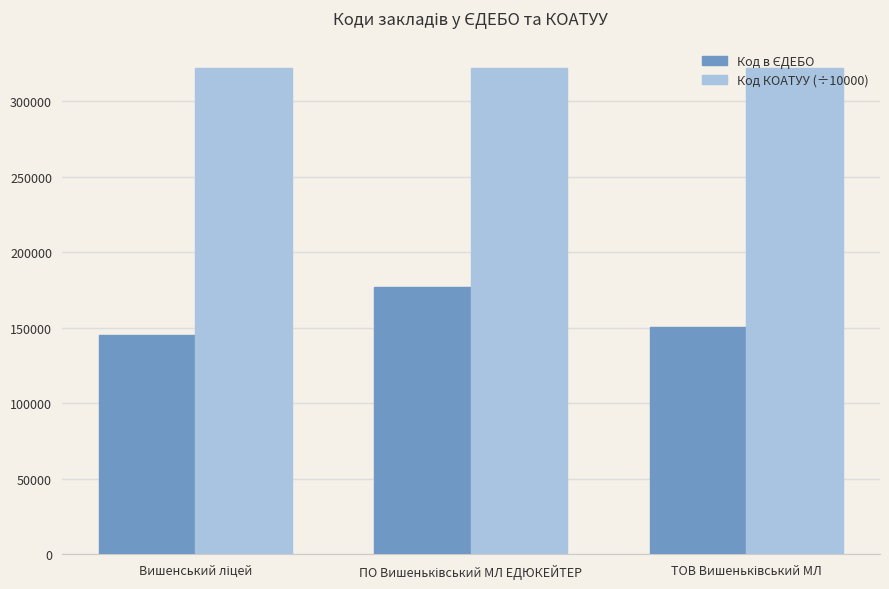

What is the sum of all Код КОАТУУ (÷10000) values?

966264.4